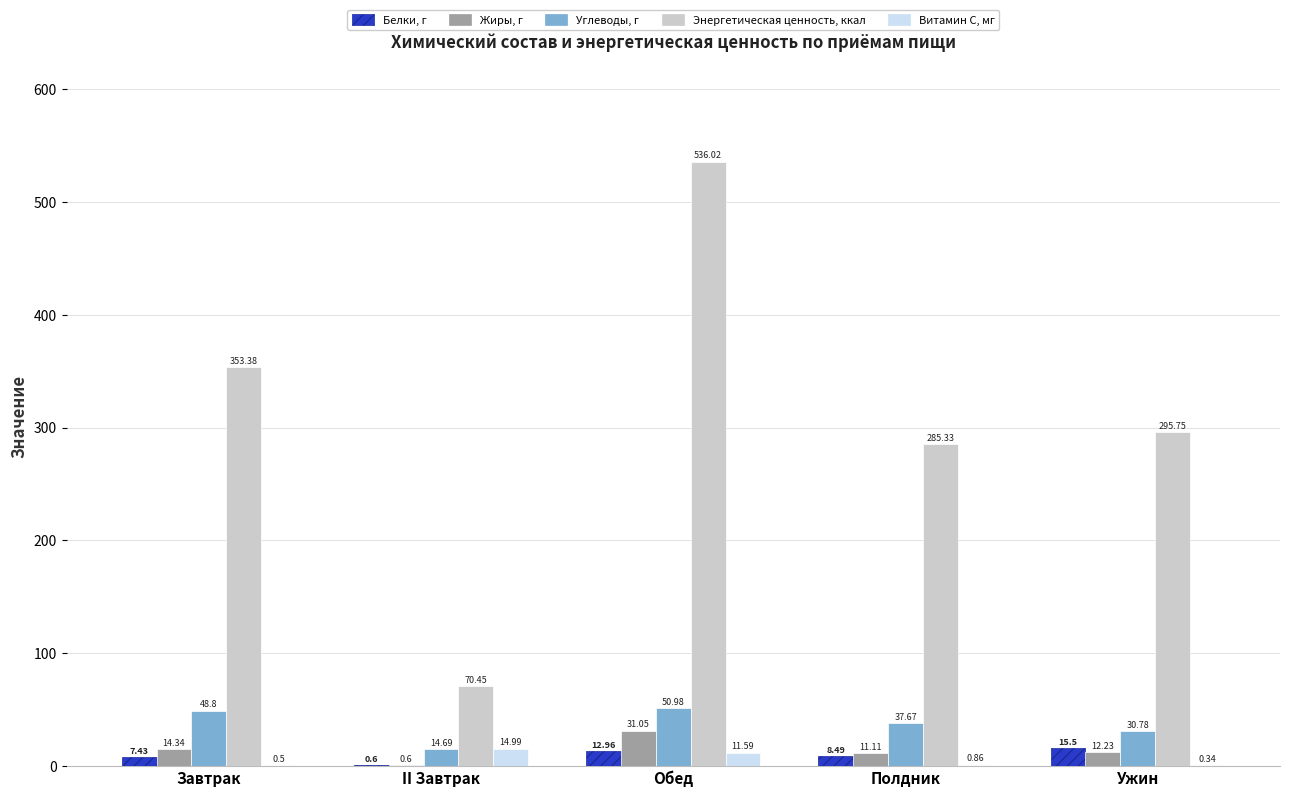

Does the chart contain stacked bars?

No